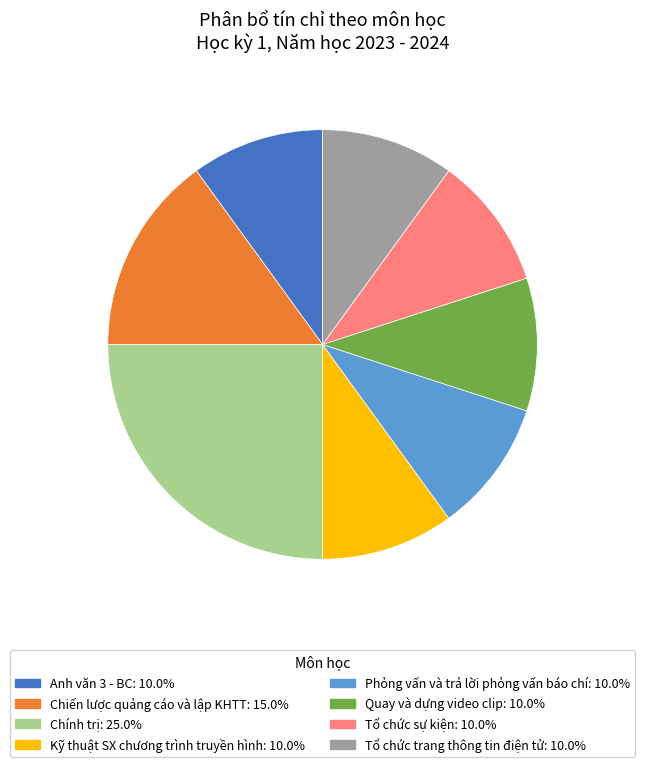

Does Tổ chức trang thông tin điện tử account for over 50% of the chart?

No